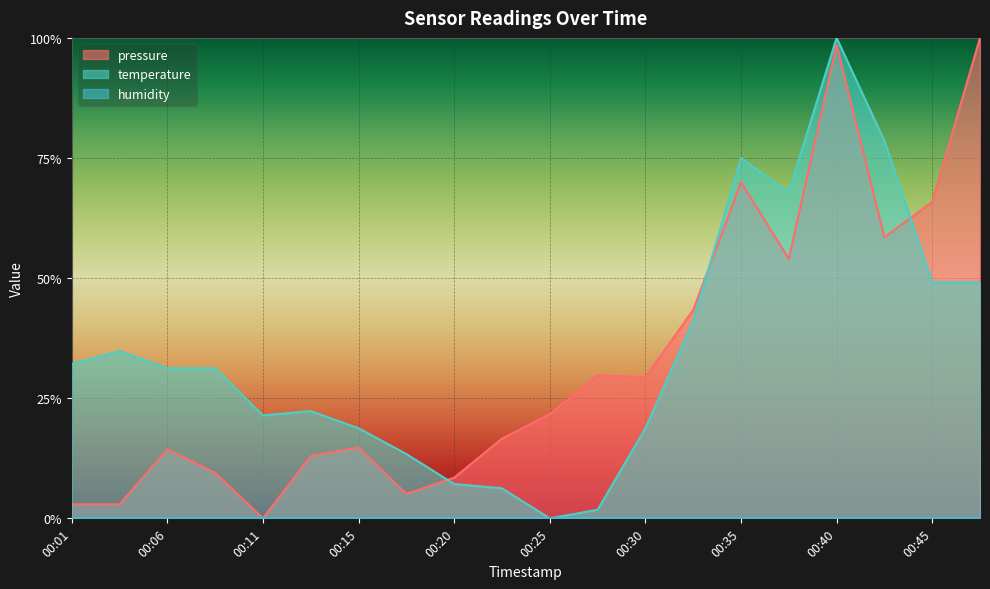

Between which two adjacent categories do pressure and temperature first intersect?

00:18 and 00:20